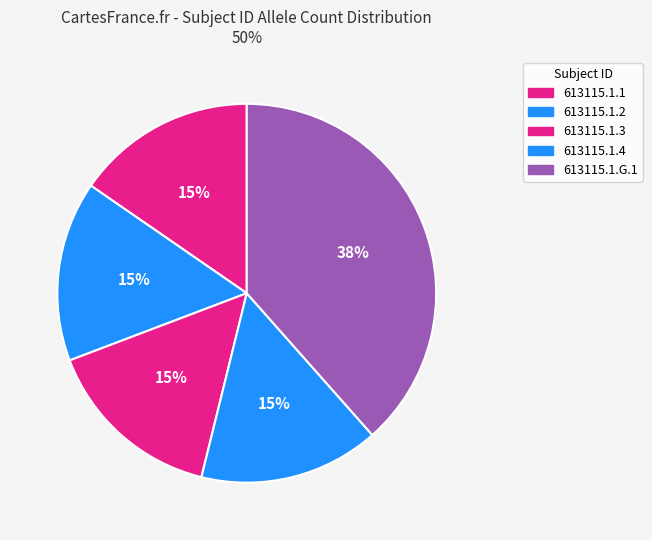

Is the sum of 613115.1.3 and 613115.1.1 greater than half?

No